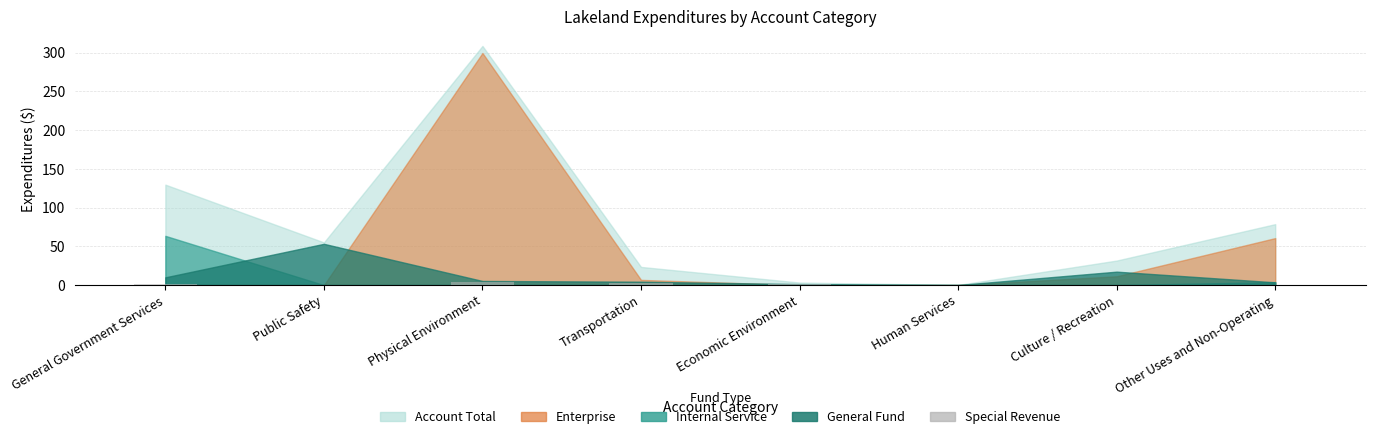

What is the sum of all values?

10.6